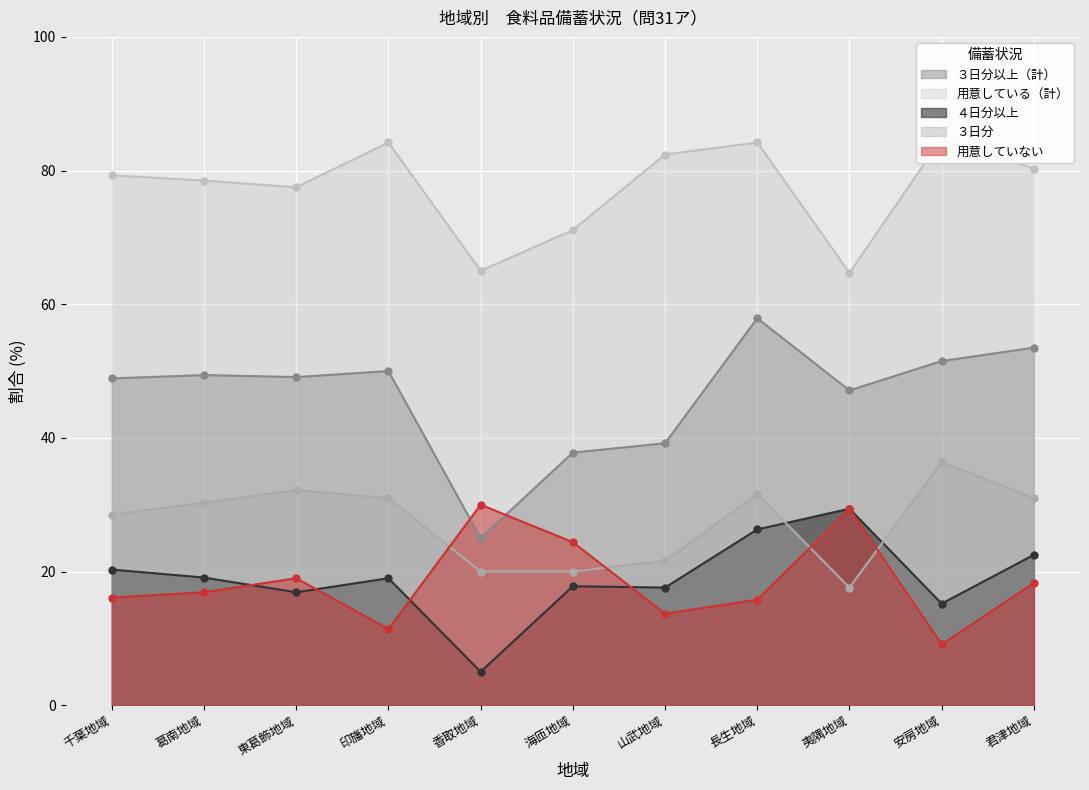

What is the highest value of the 用意していない series?

30.0